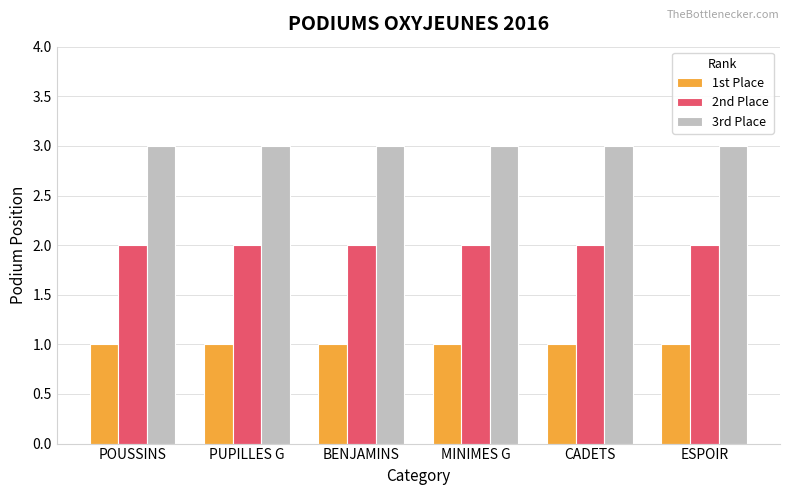

What is the spread (max minus min) of values at POUSSINS?

2